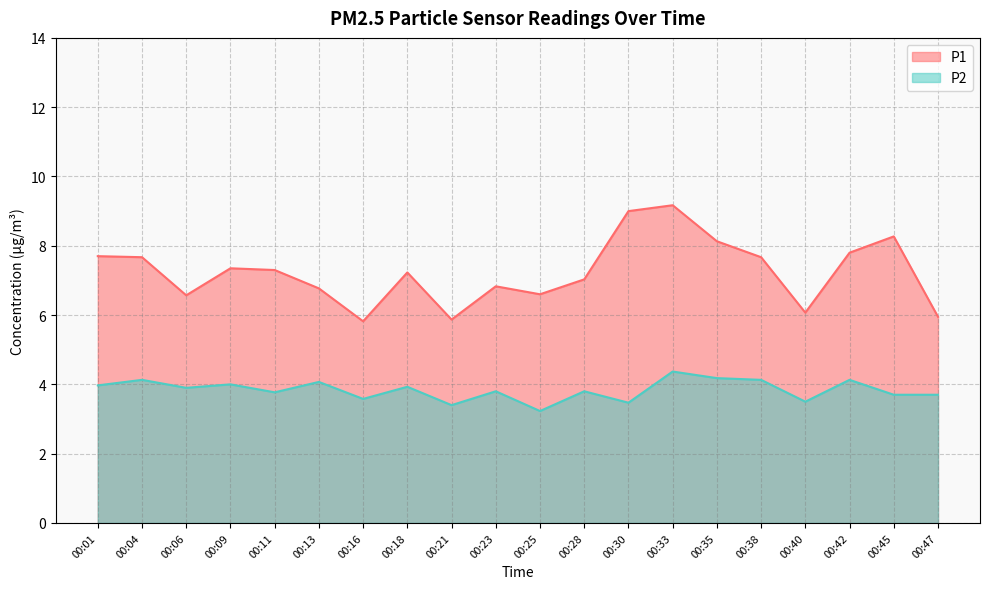

Does the chart display data point markers on the line(s)?

No